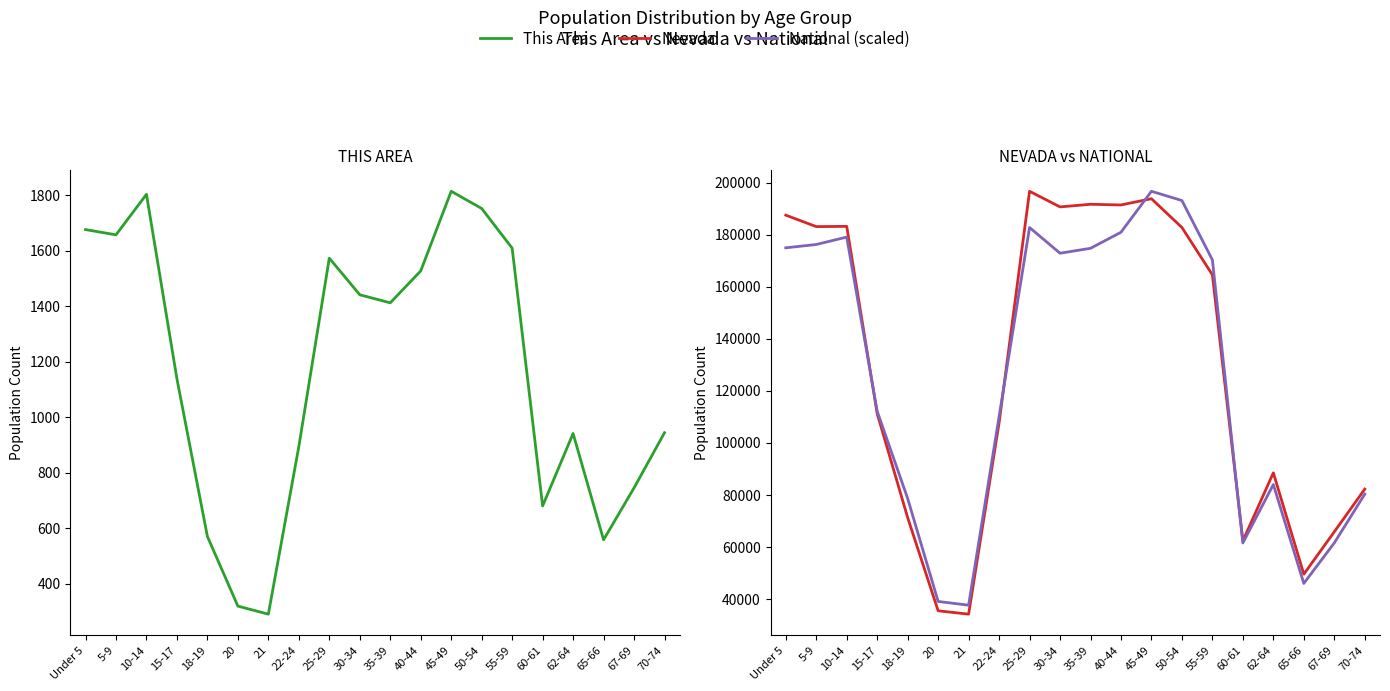

What position from the right is 60-61?

5